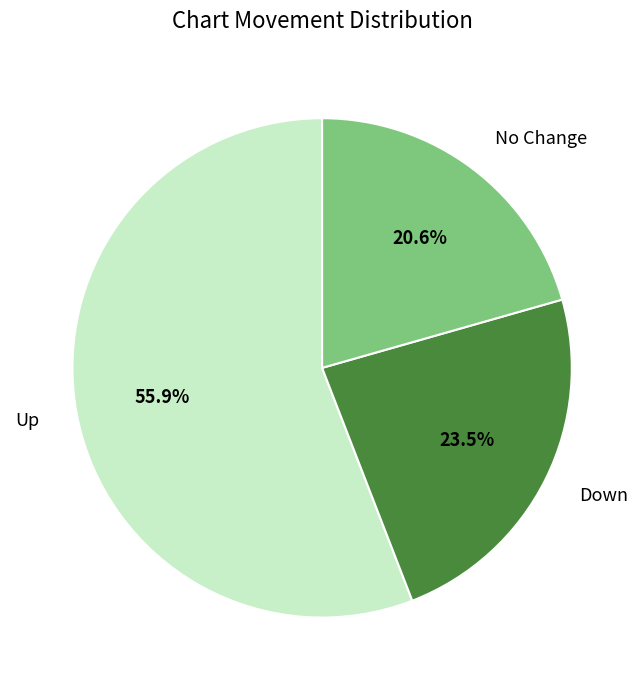

What is the smallest slice in the pie chart?

No Change